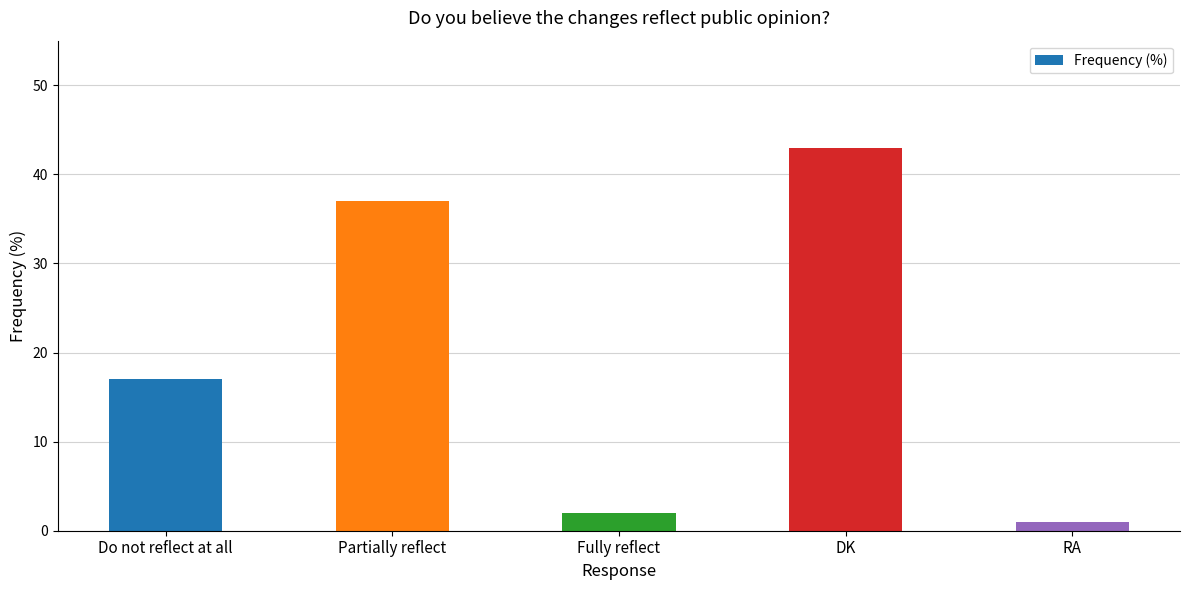

The chart shows a value of 2 at Fully reflect. True or false?

True